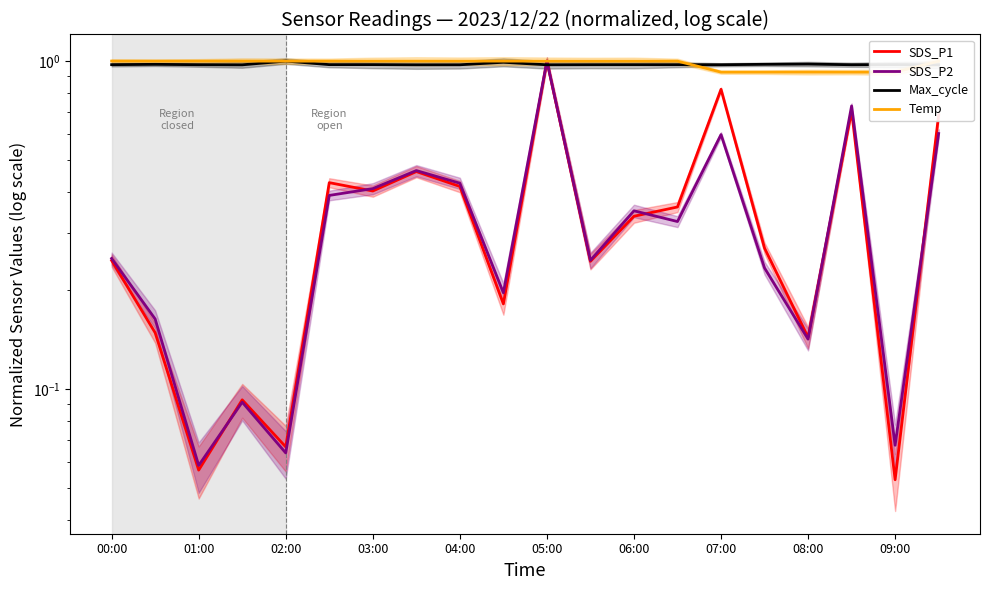

Where is SDS_P1 nearest to the value 0?

09:00